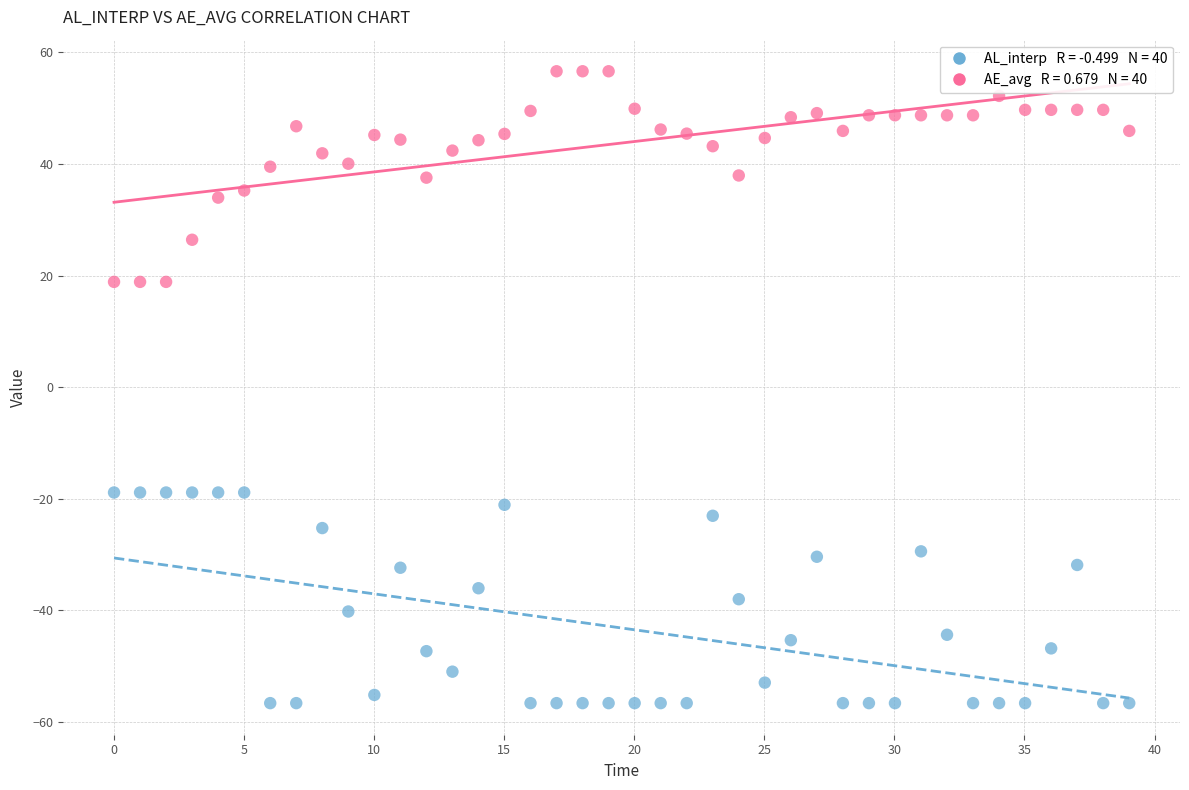

Across all data points, what is the range of X values (max minus min)?

39.0